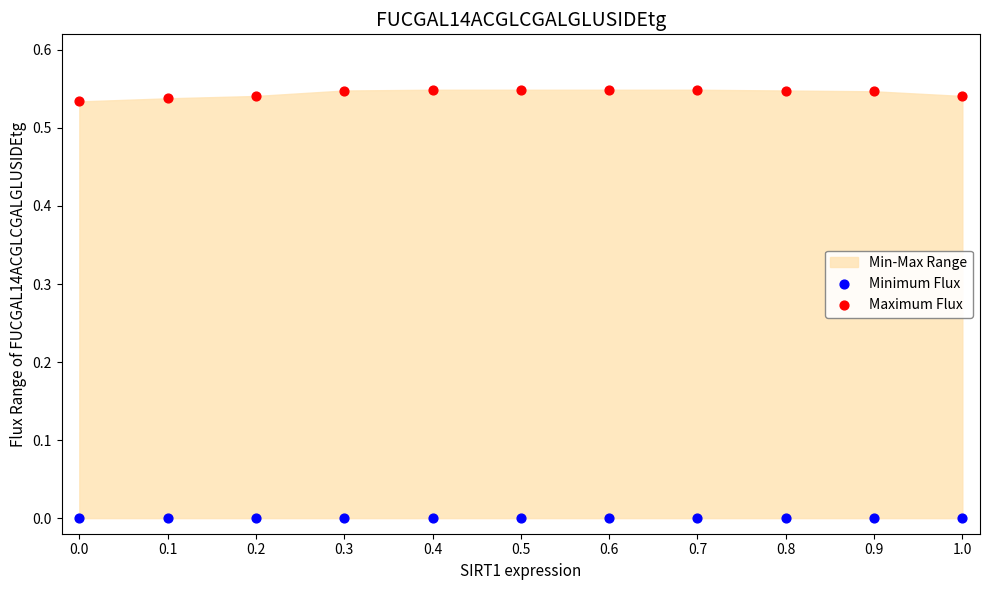

Which series contains the highest Y value?

Maximum Flux